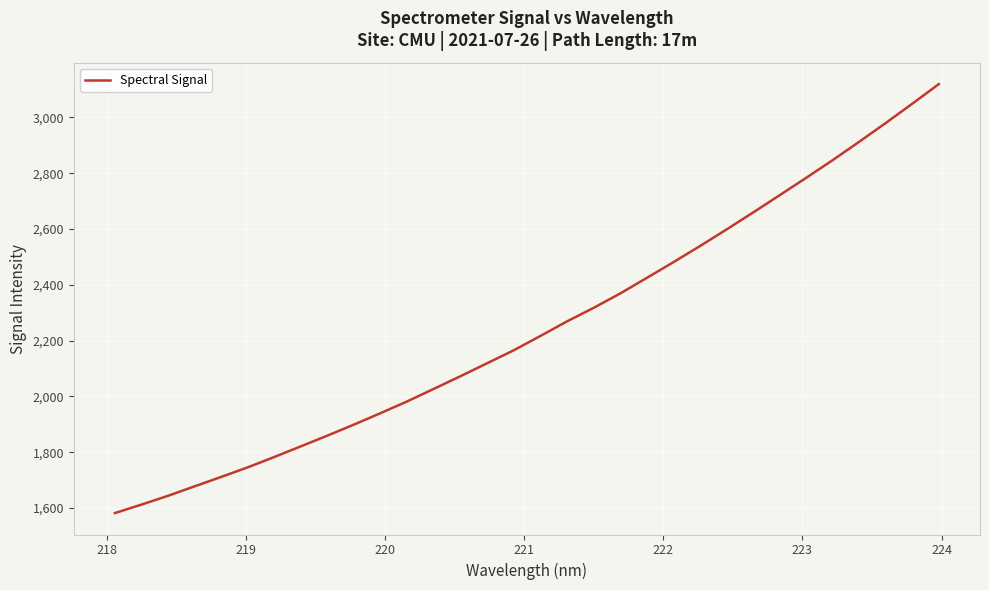

What is the minimum value shown in the chart?

1582.1